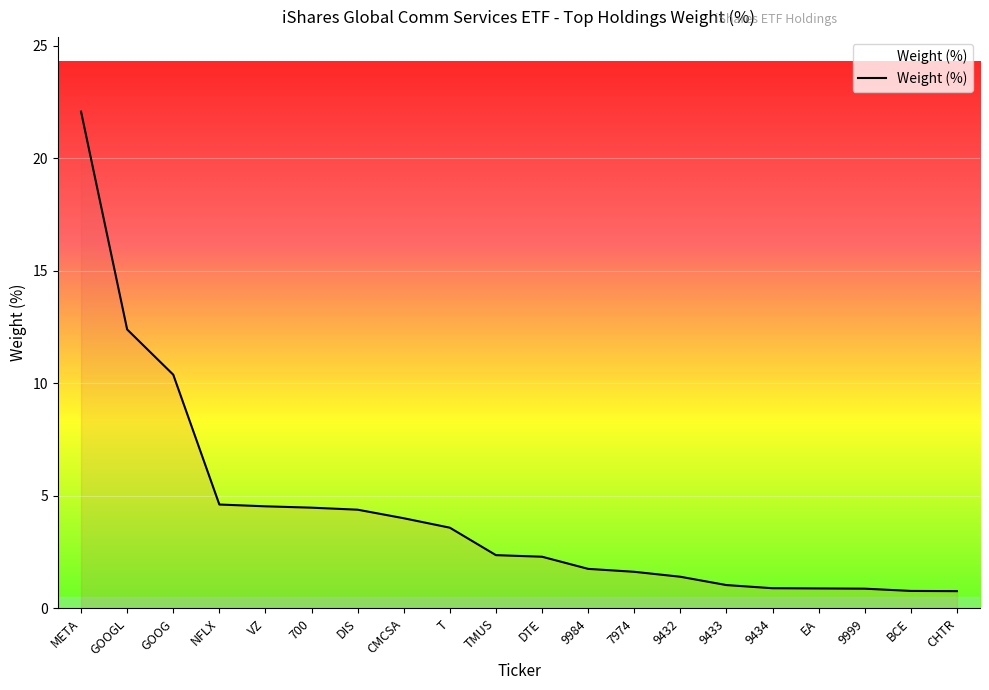

Between BCE and NFLX, which is larger?

NFLX